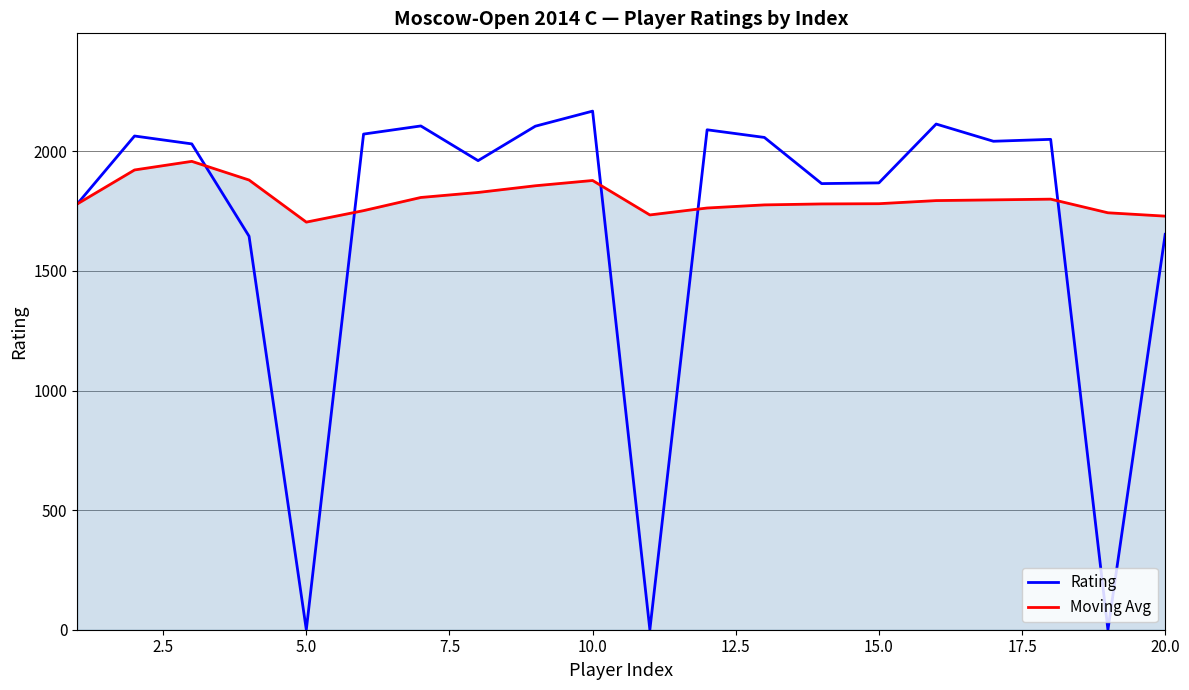

True or false: Rating and Moving Avg cross at least once.

True